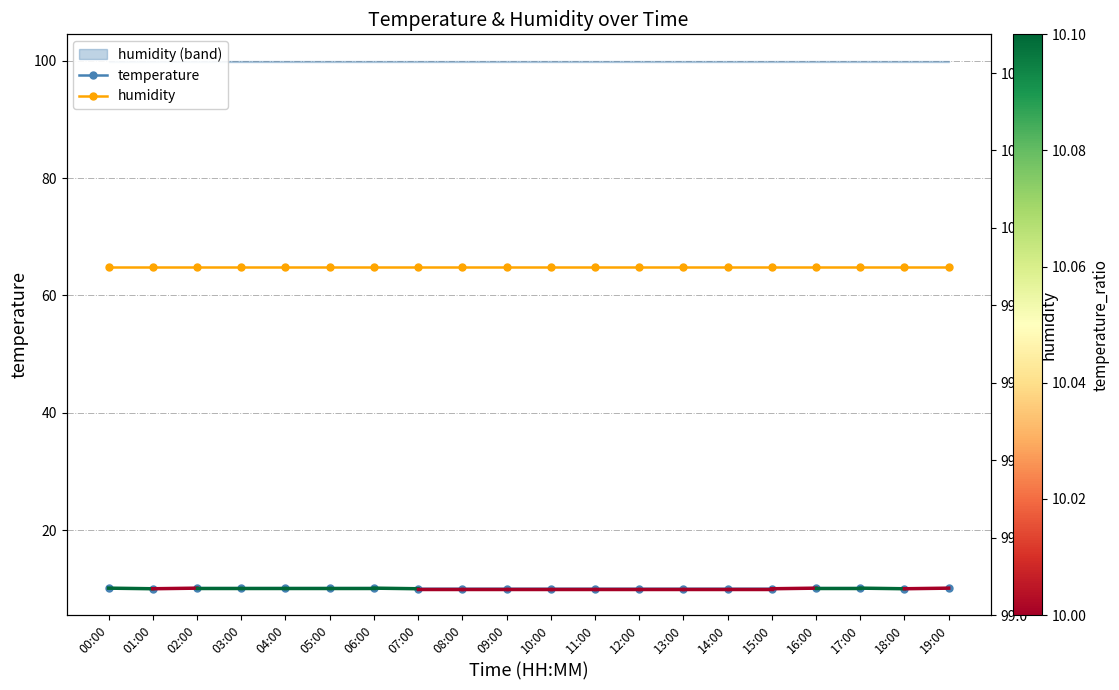

What is the label of the 12th point from the right?

08:00